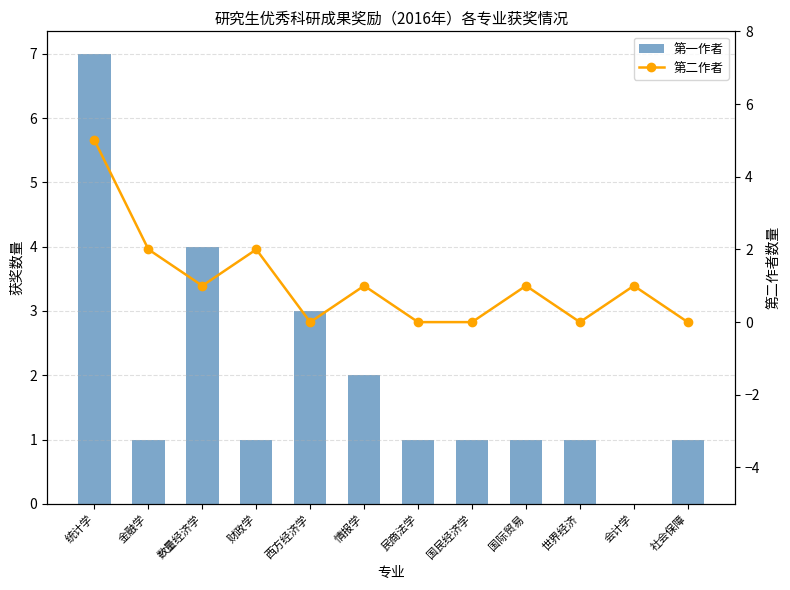

Which series has the largest total across all categories?

第一作者